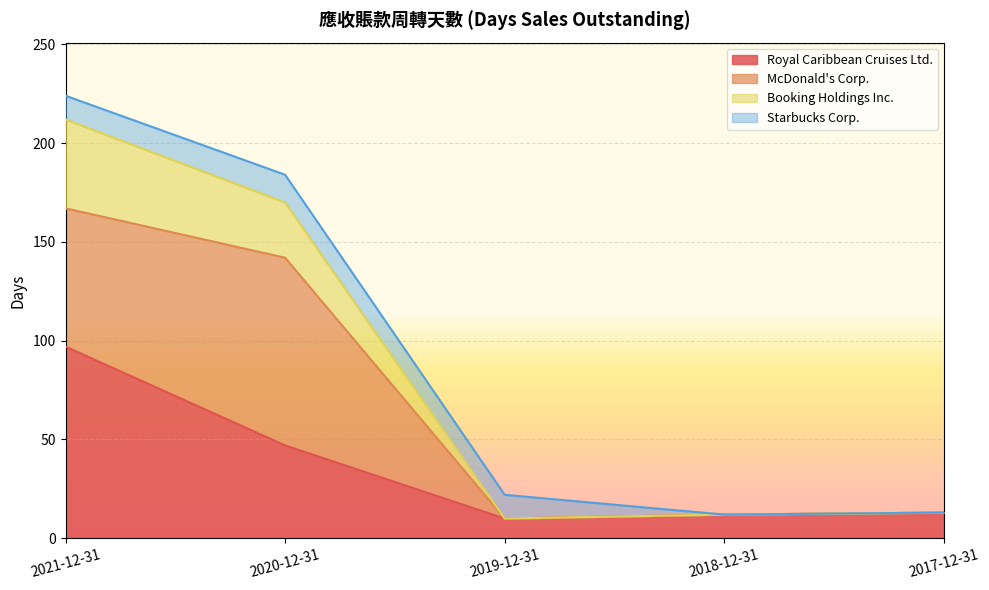

At which category does Royal Caribbean Cruises Ltd. reach its first local valley?

2019-12-31